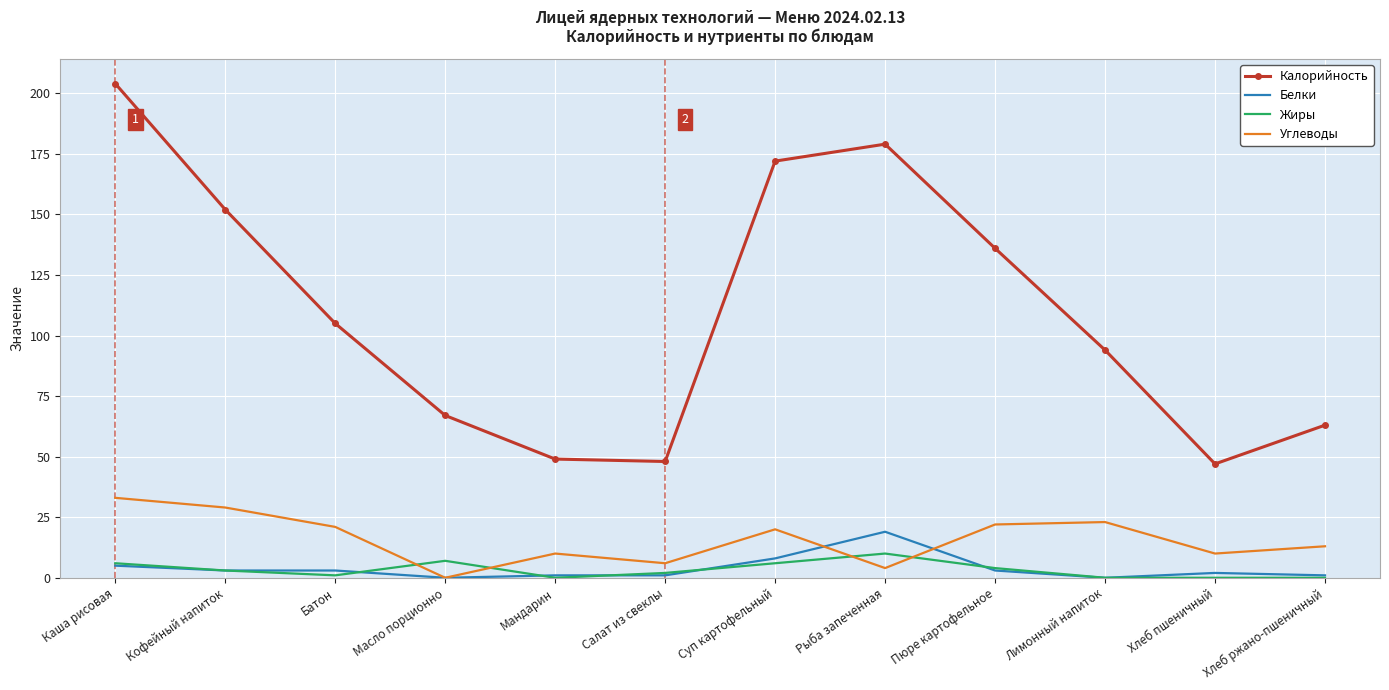

Rank the series by their maximum value, from lowest to highest.

Жиры, Белки, Углеводы, Калорийность